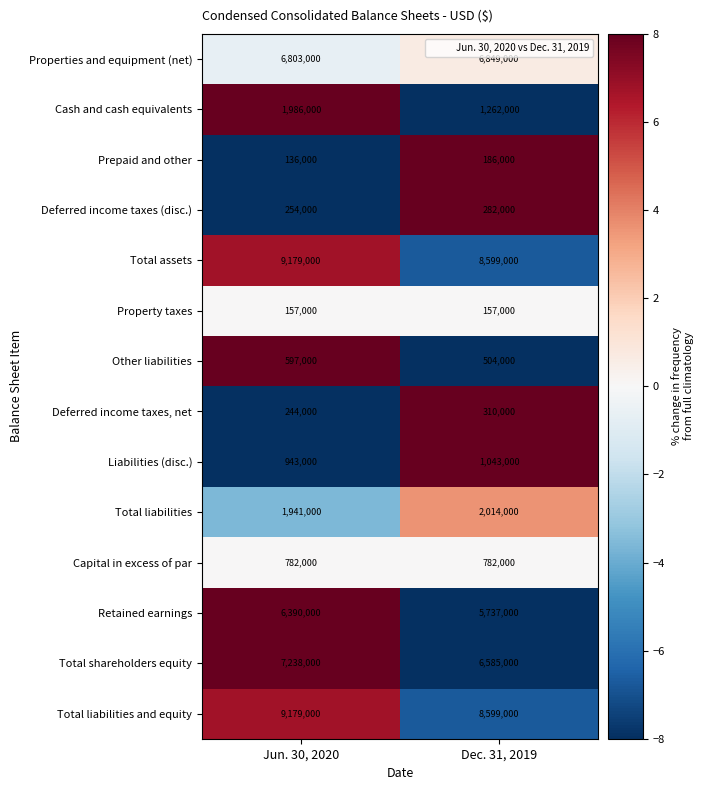

How many values in the Liabilities (disc.) series are below 1043000?

1